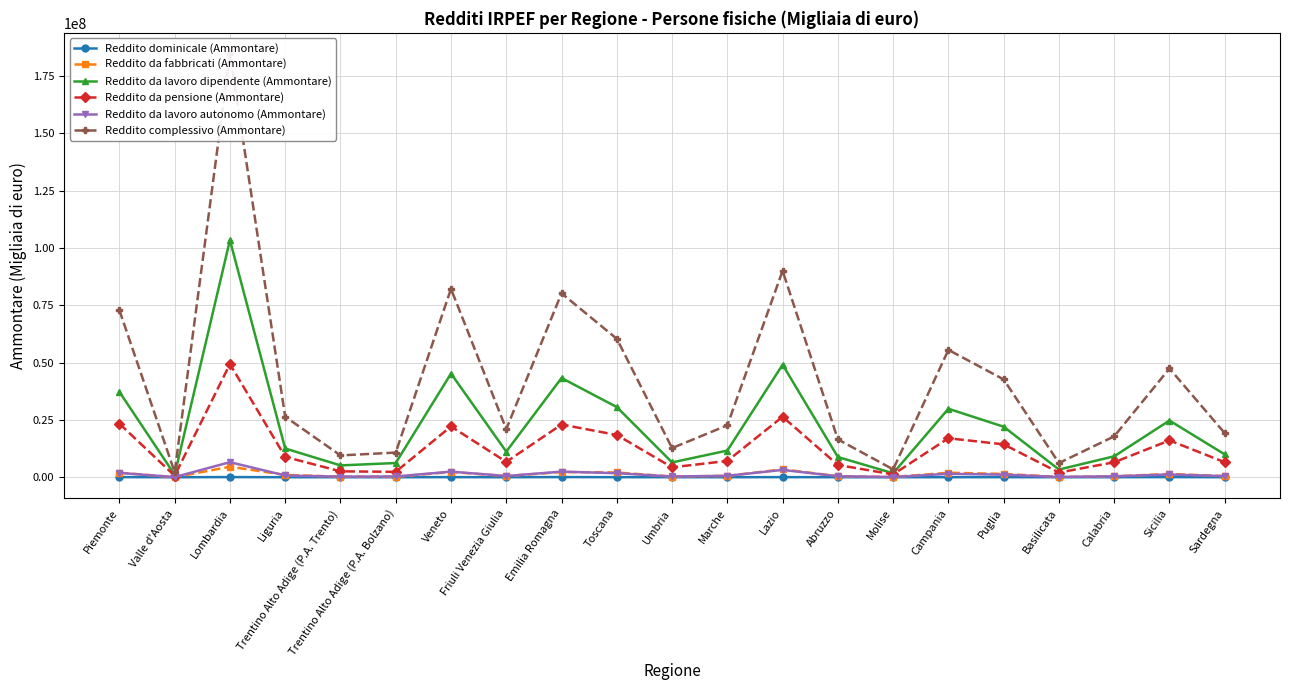

Is it true that Reddito da lavoro autonomo (Ammontare) equals 1765933 at Toscana?

True